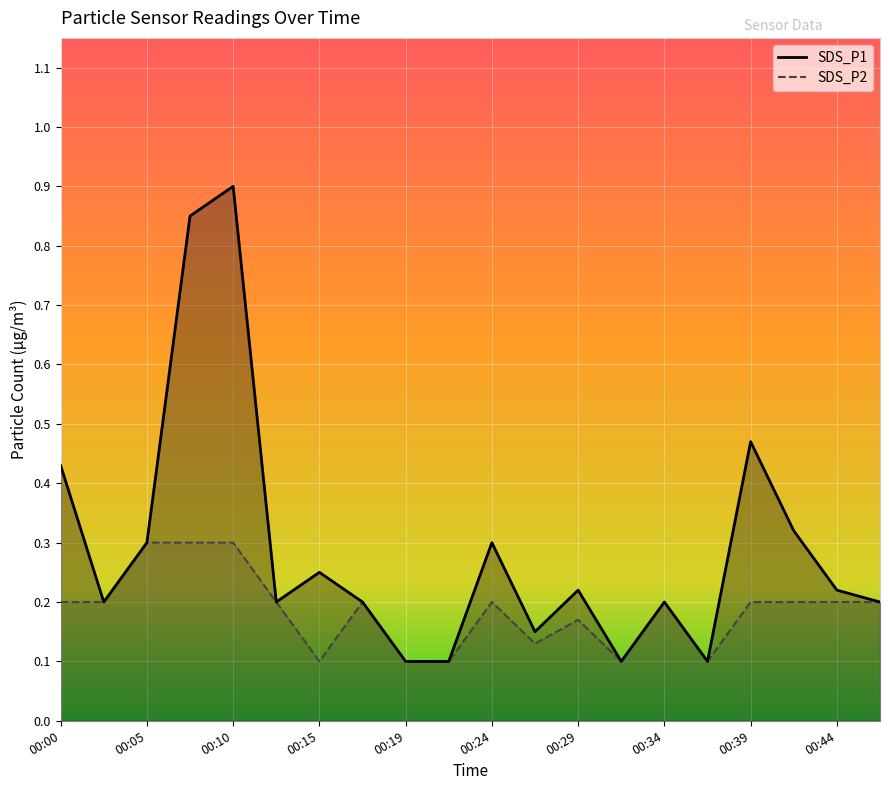

True or false: SDS_P1 and SDS_P2 intersect in this chart.

False